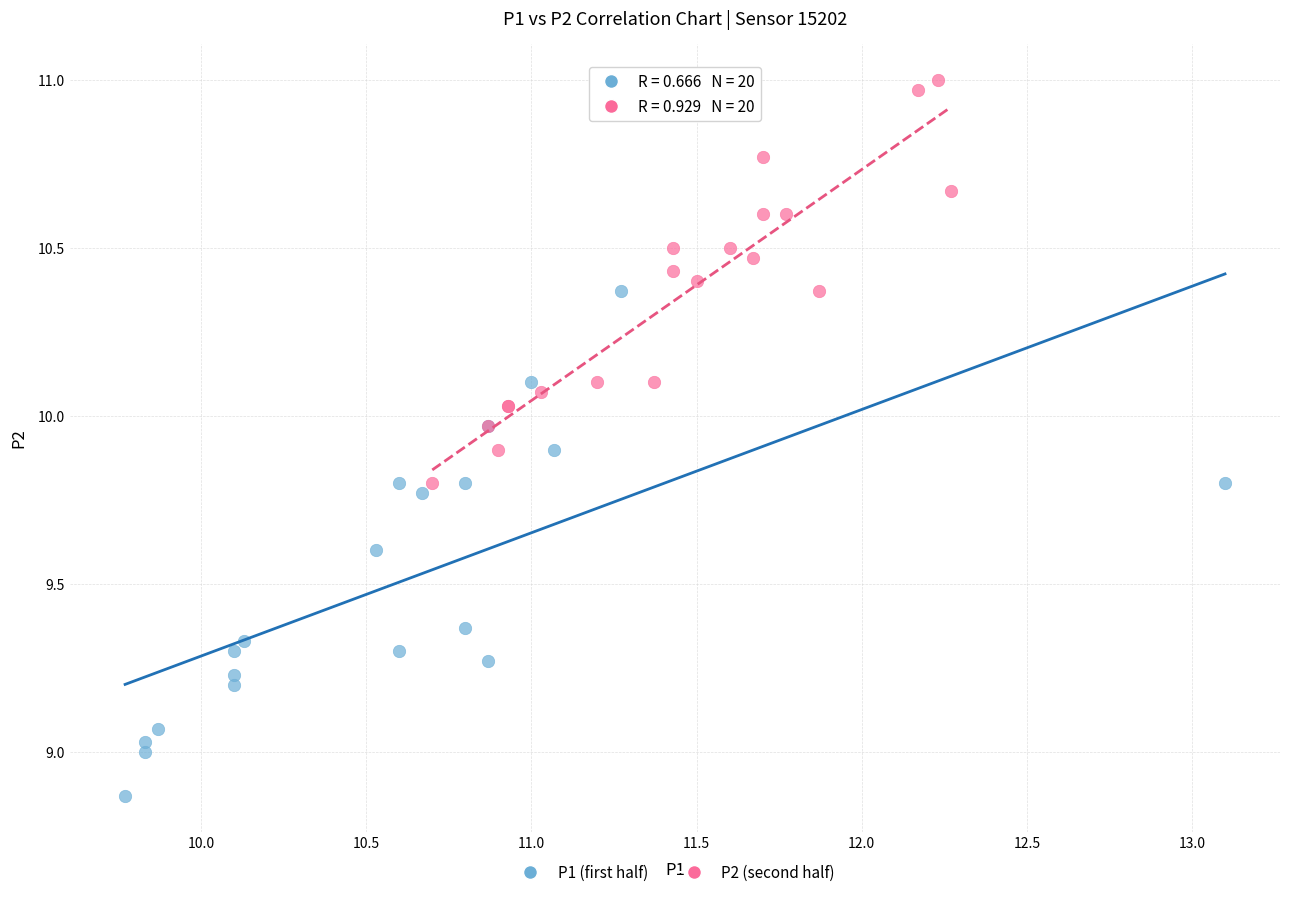

Which series contains the lowest Y value?

P1 (first half)